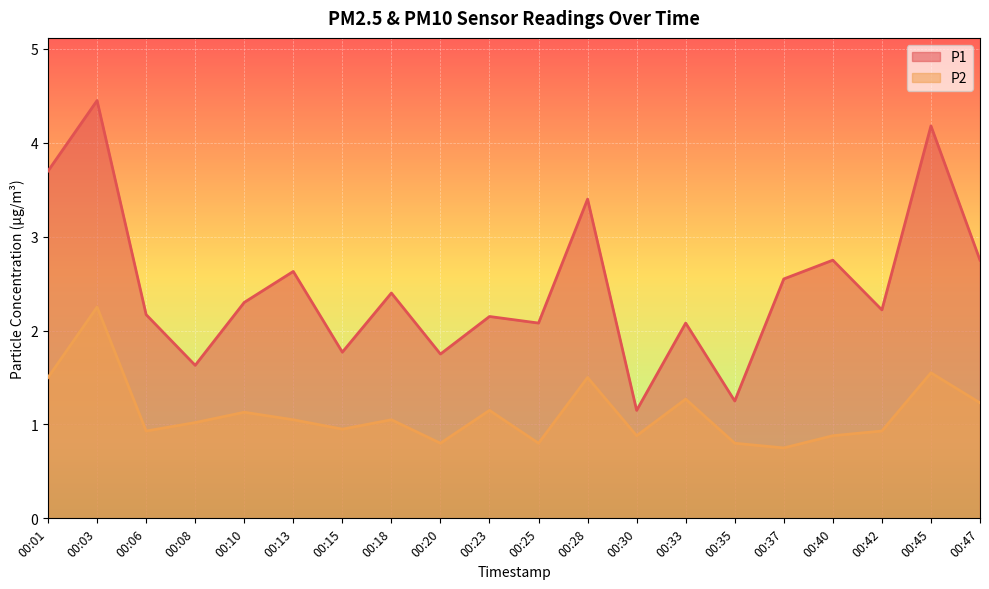

At which label does P2 reach its peak?

00:03